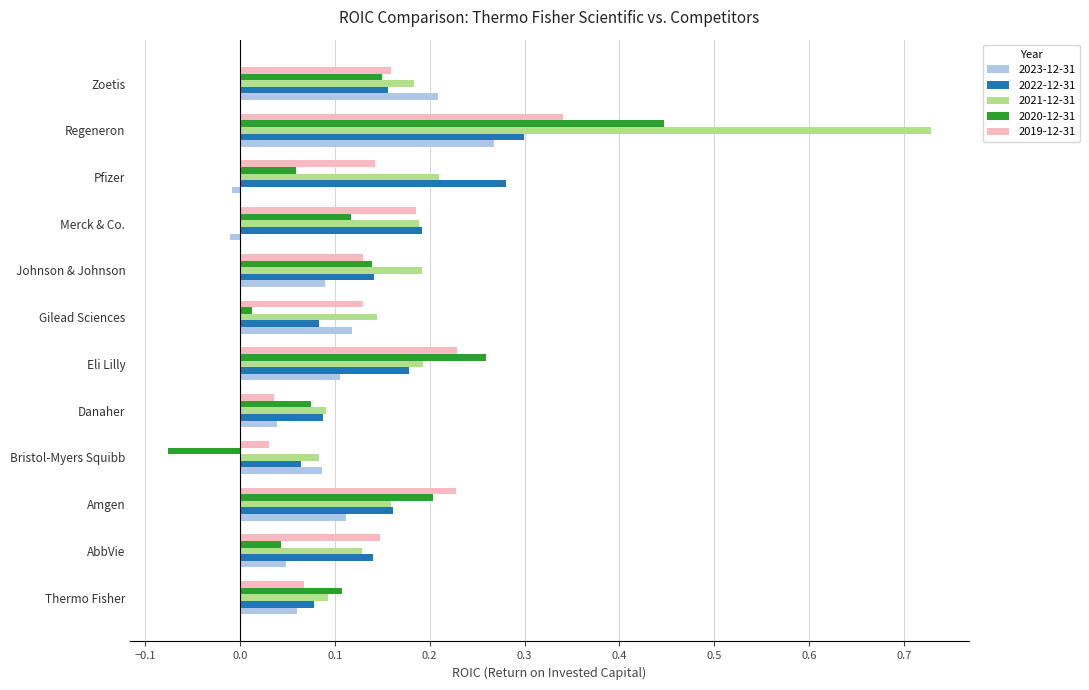

Count the number of data series in this chart.

5